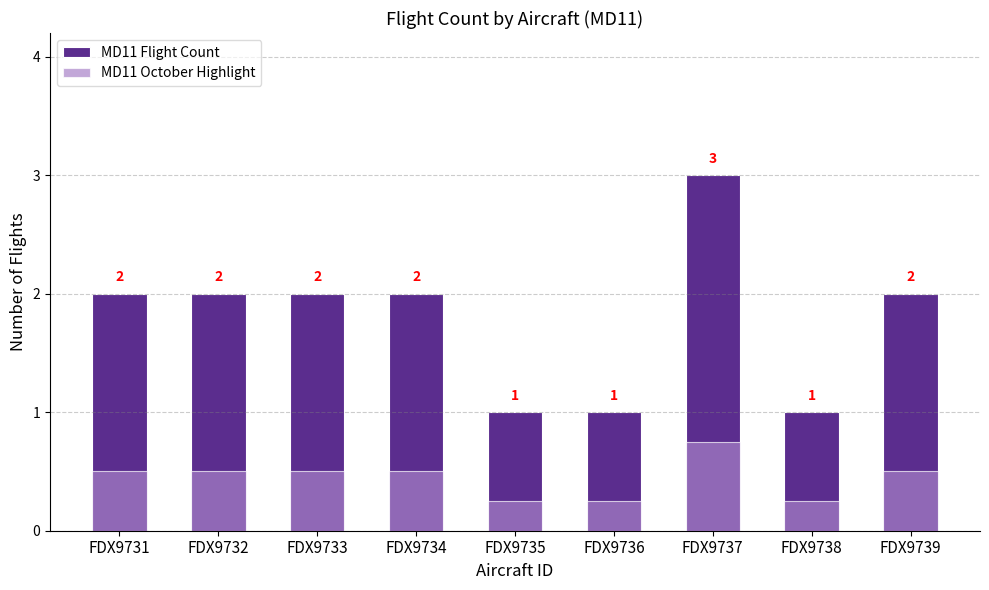

Rank the series by their maximum value, from highest to lowest.

MD11 Flight Count, MD11 October Highlight